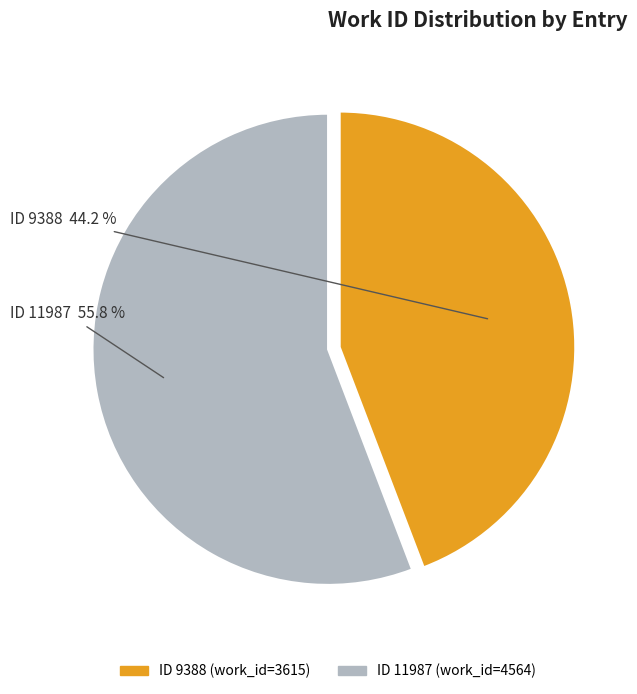

Does any single category account for the majority?

Yes